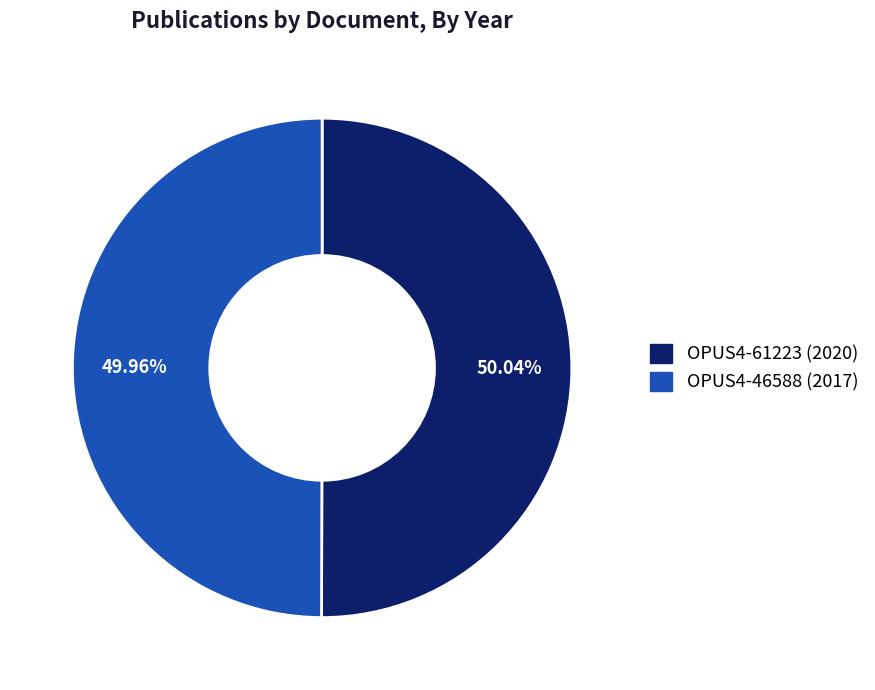

What portion of the pie excludes OPUS4-46588?

50.0%